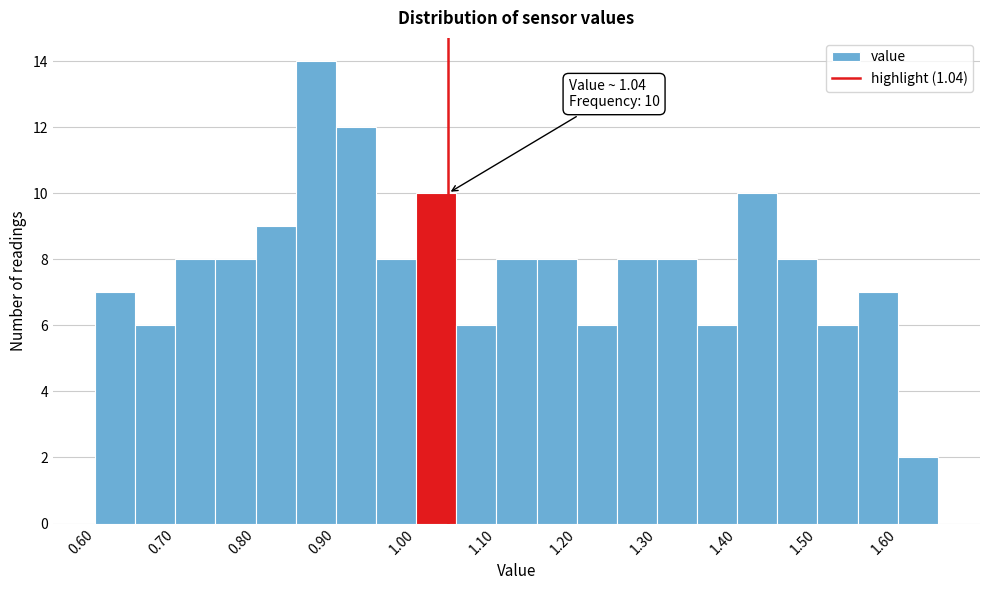

Which range on the x-axis has the tallest bar?

0.85 to 0.90